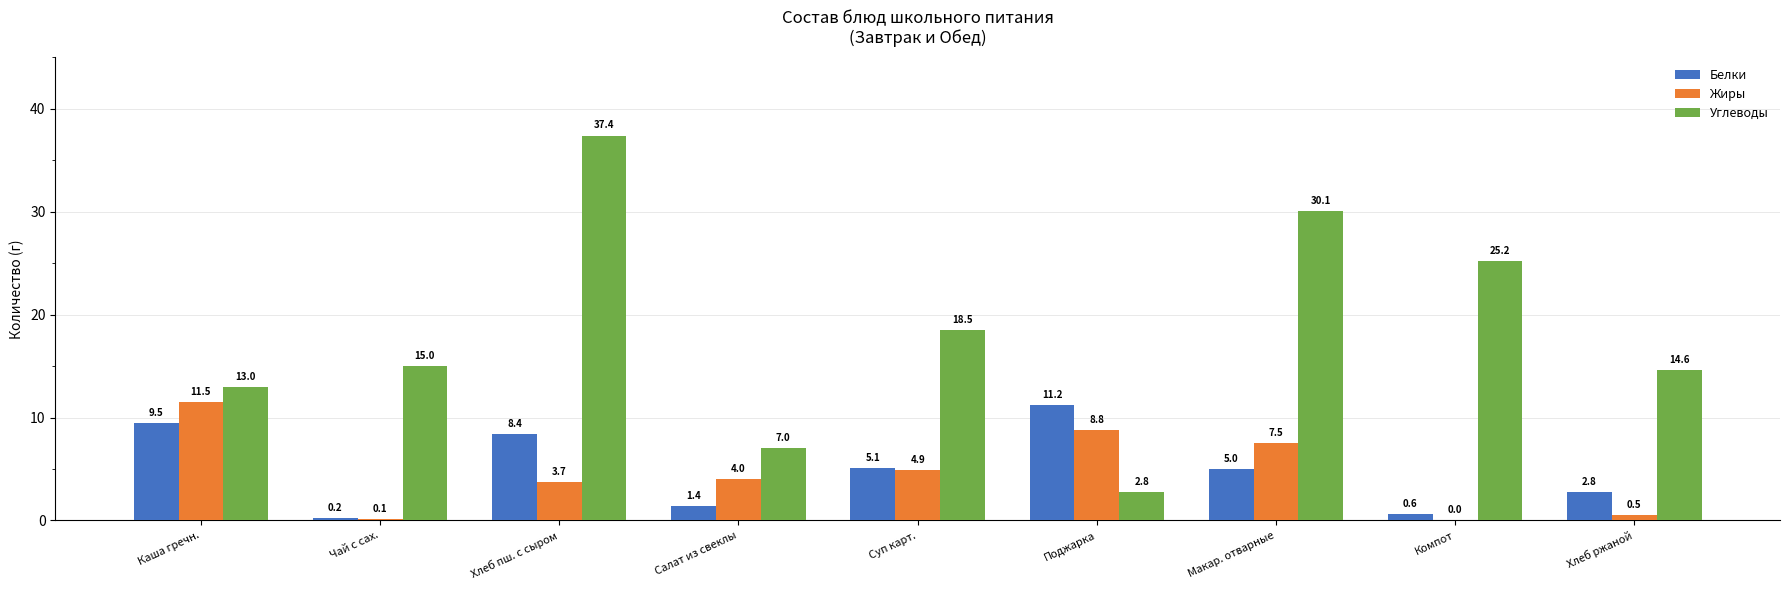

At which label does Углеводы reach its peak?

Хлеб пш. с сыром